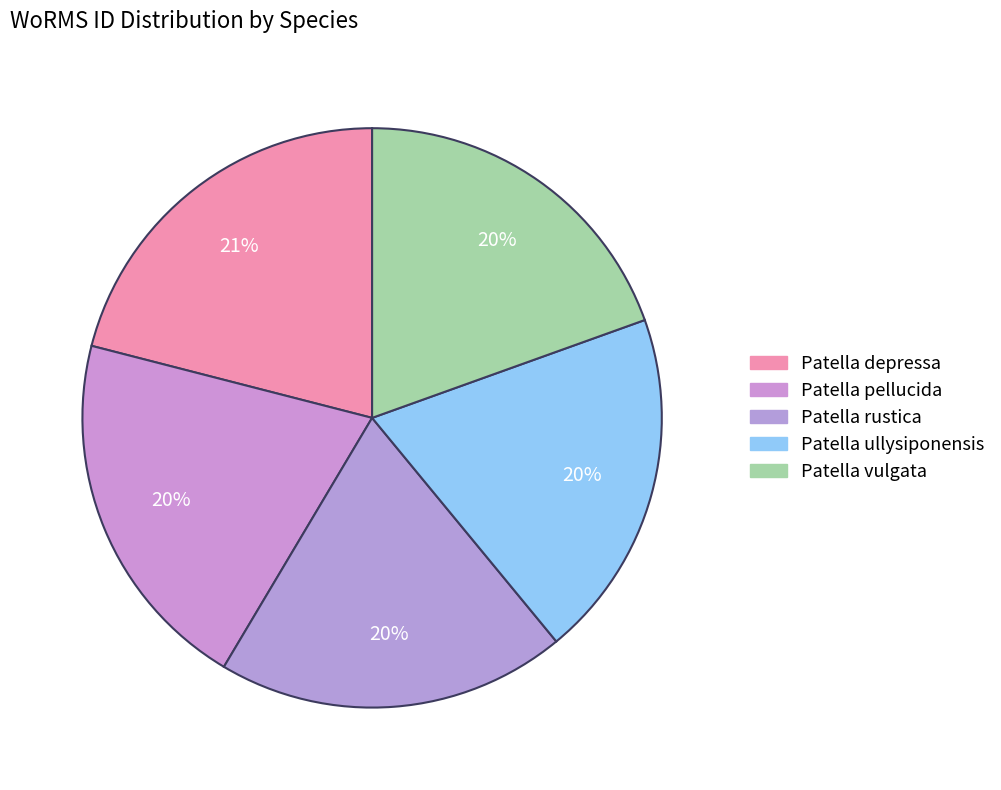

What percentage is the Patella pellucida slice, to the nearest percent?

20%